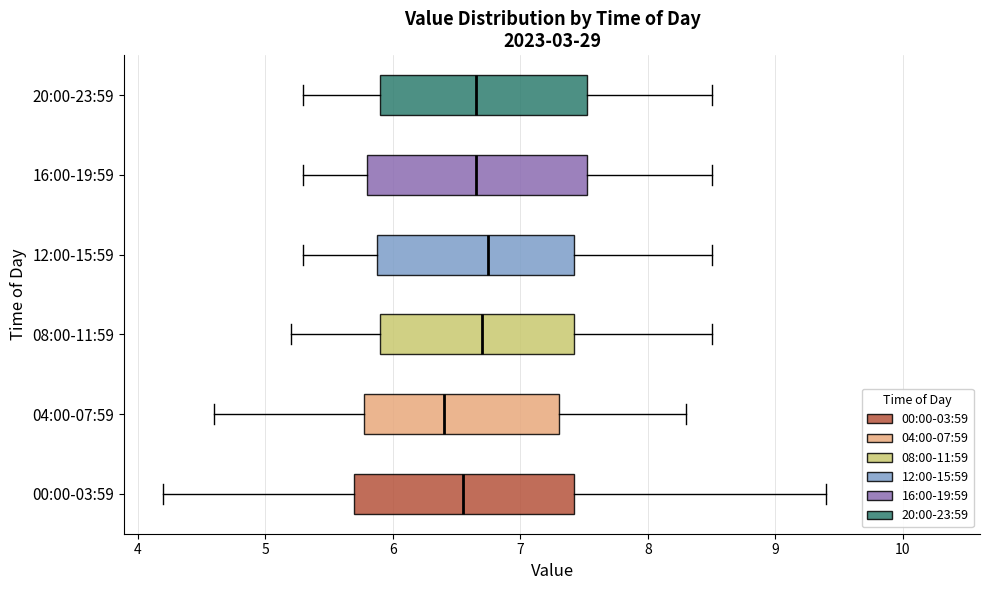

Reading bottom to top, transcribe this box plot: for each box, give where its median line is, the range the box spans, and where its two whiskers end, as read against the x-axis. The values are not printed on the chart, so give them approximately, as read against the axis.

00:00-03:59: median 6.6, box 5.7 to 7.4, whiskers 4.2 to 9.4
04:00-07:59: median 6.4, box 5.8 to 7.3, whiskers 4.6 to 8.3
08:00-11:59: median 6.7, box 5.9 to 7.4, whiskers 5.2 to 8.5
12:00-15:59: median 6.8, box 5.9 to 7.4, whiskers 5.3 to 8.5
16:00-19:59: median 6.7, box 5.8 to 7.5, whiskers 5.3 to 8.5
20:00-23:59: median 6.7, box 5.9 to 7.5, whiskers 5.3 to 8.5